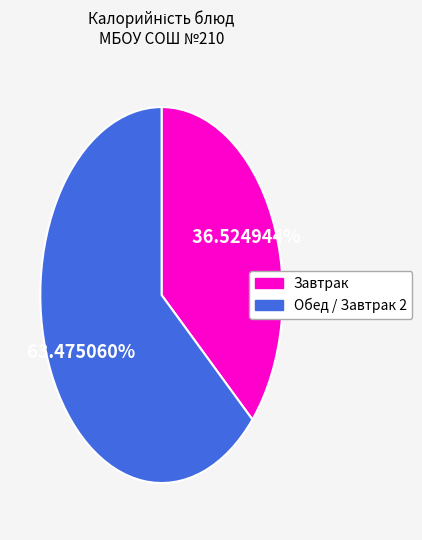

Does any single category account for the majority?

Yes